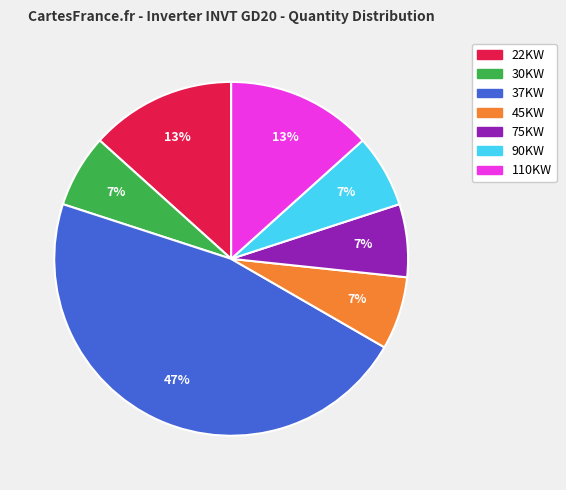

The 90KW slice represents 7% of the pie. True or false?

True